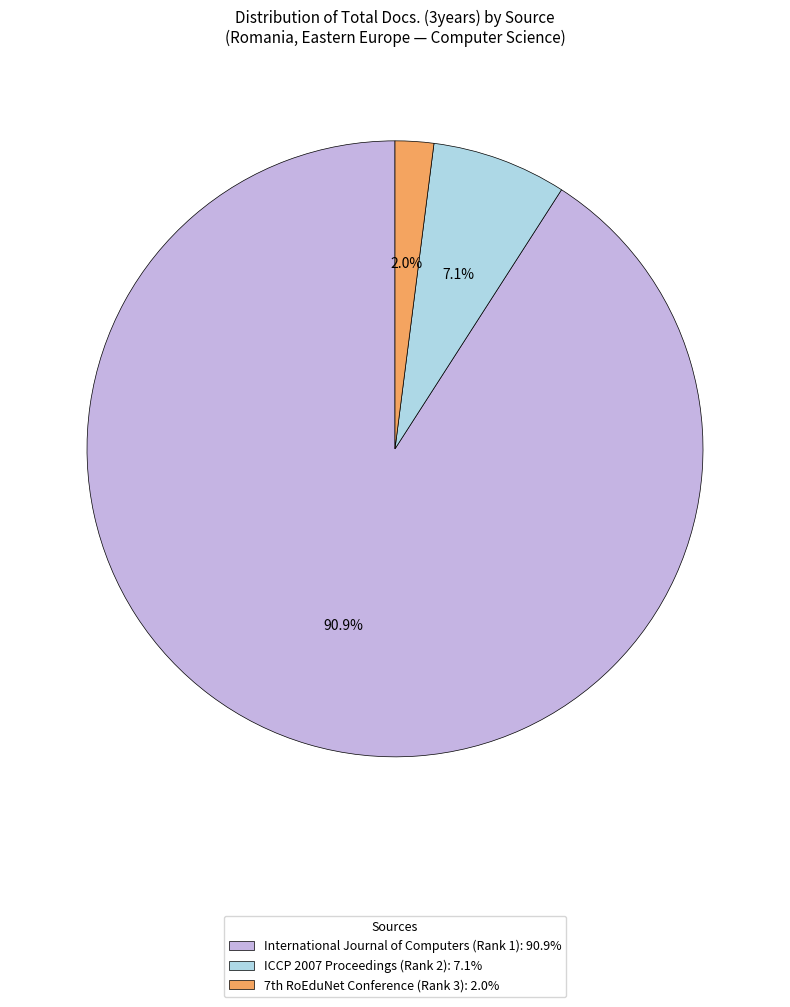

The International Journal of Computers (Rank 1) slice represents 80% of the pie. True or false?

False